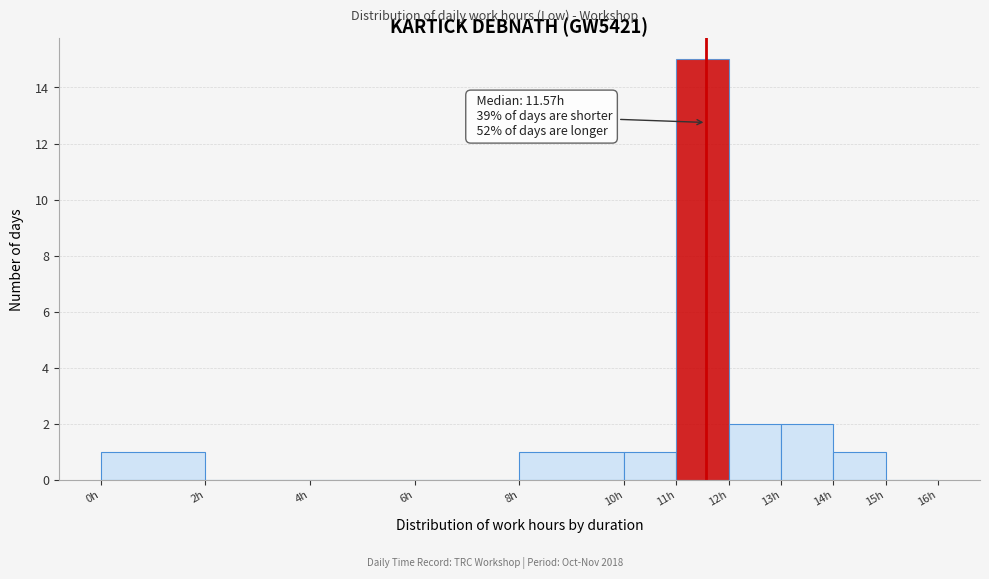

Which range on the x-axis has the tallest bar?

11 to 12